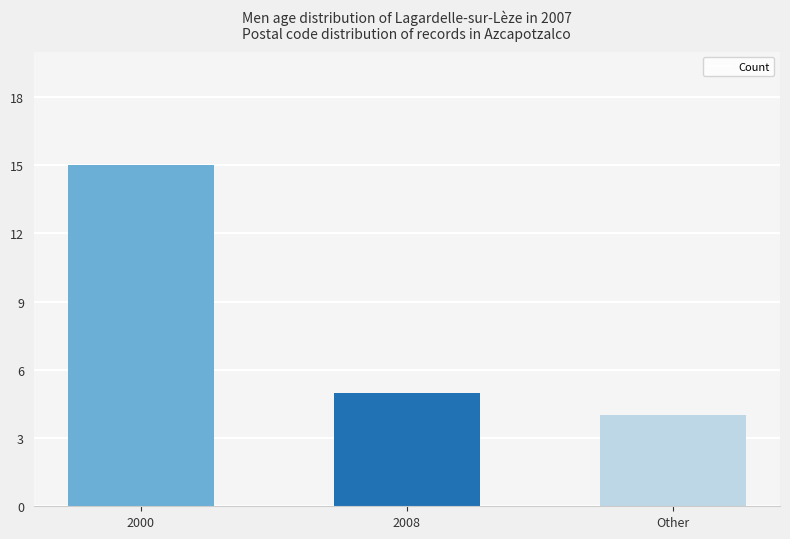

List the labels in order of value, smallest first.

Other, 2008, 2000